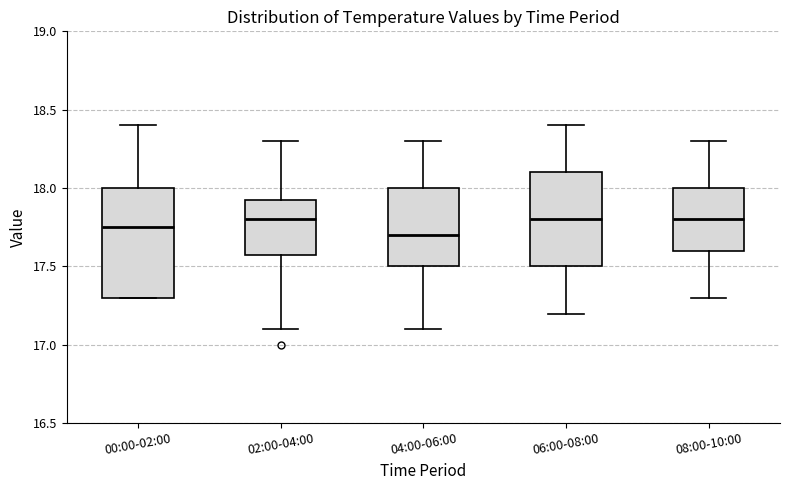

Reading left to right, read every box against the y-axis: the position of its median line, the range the box covers, and the ends of its whiskers. The values are not printed on the chart, so give them approximately, as read against the axis.

00:00-02:00: median 17.75, box 17.30 to 18.00, whiskers 17.30 to 18.40
02:00-04:00: median 17.80, box 17.60 to 17.95, whiskers 17.10 to 18.30
04:00-06:00: median 17.70, box 17.50 to 18.00, whiskers 17.10 to 18.30
06:00-08:00: median 17.80, box 17.50 to 18.10, whiskers 17.20 to 18.40
08:00-10:00: median 17.80, box 17.60 to 18.00, whiskers 17.30 to 18.30